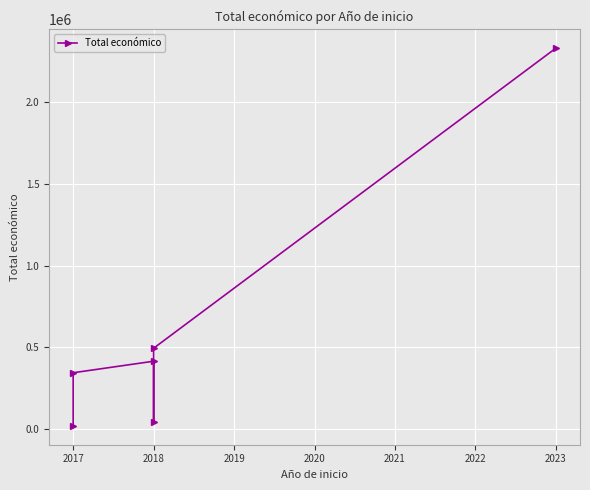

How many lines are shown in the chart?

1